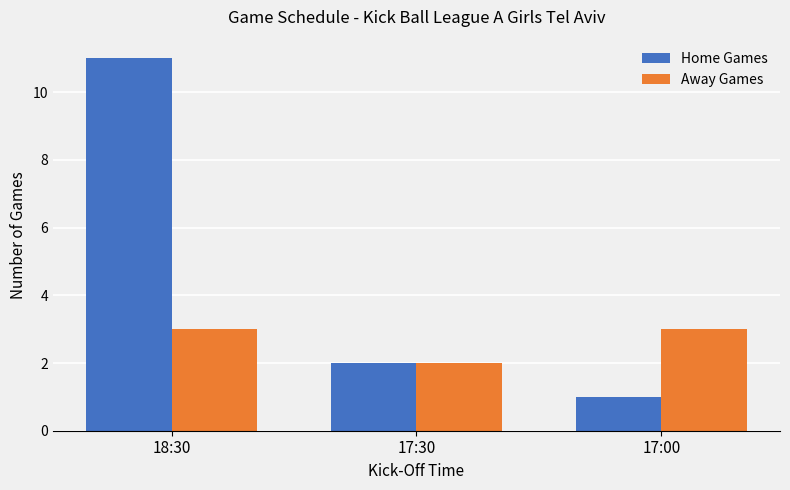

Rank the series by their average value, from highest to lowest.

Home Games, Away Games